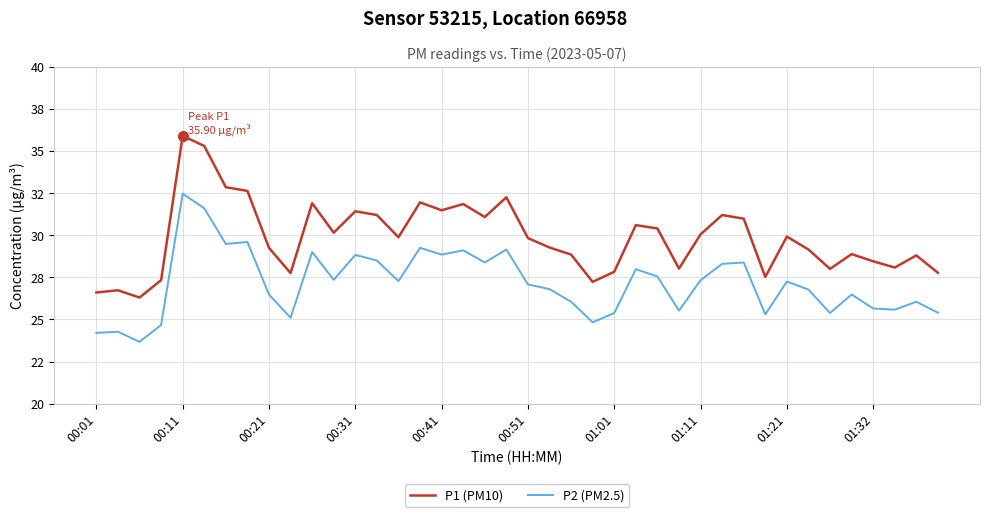

Is this an area chart (filled region under the line)?

No